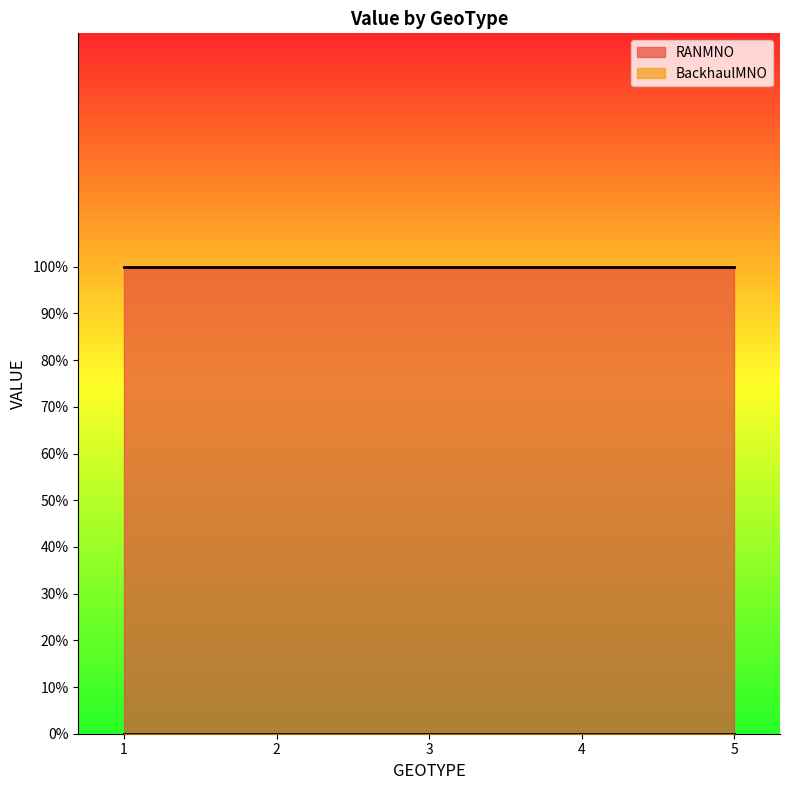

List the labels in order of RANMNO value, smallest first.

1, 2, 3, 4, 5